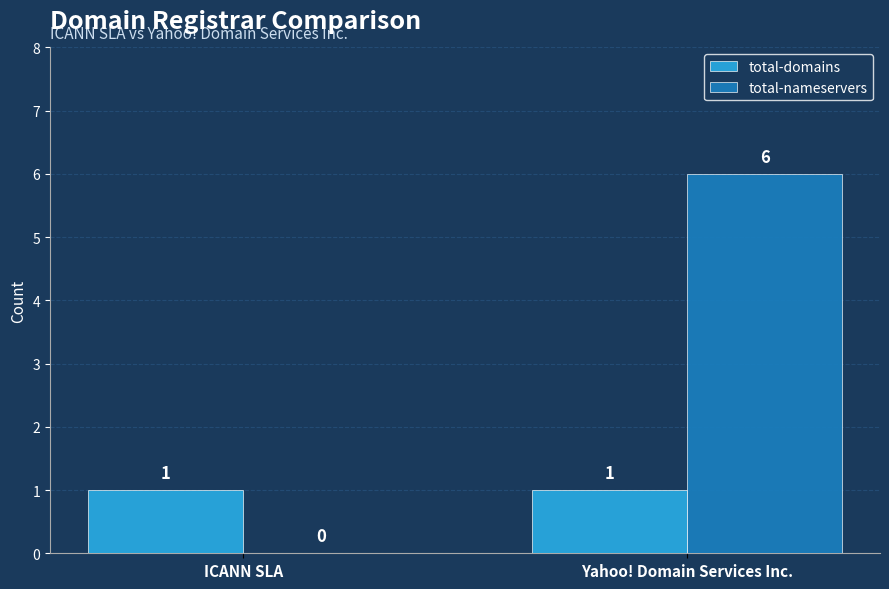

Reading left to right, list all the values displayed in this chart.

total-domains: 1	1
total-nameservers: 0	6